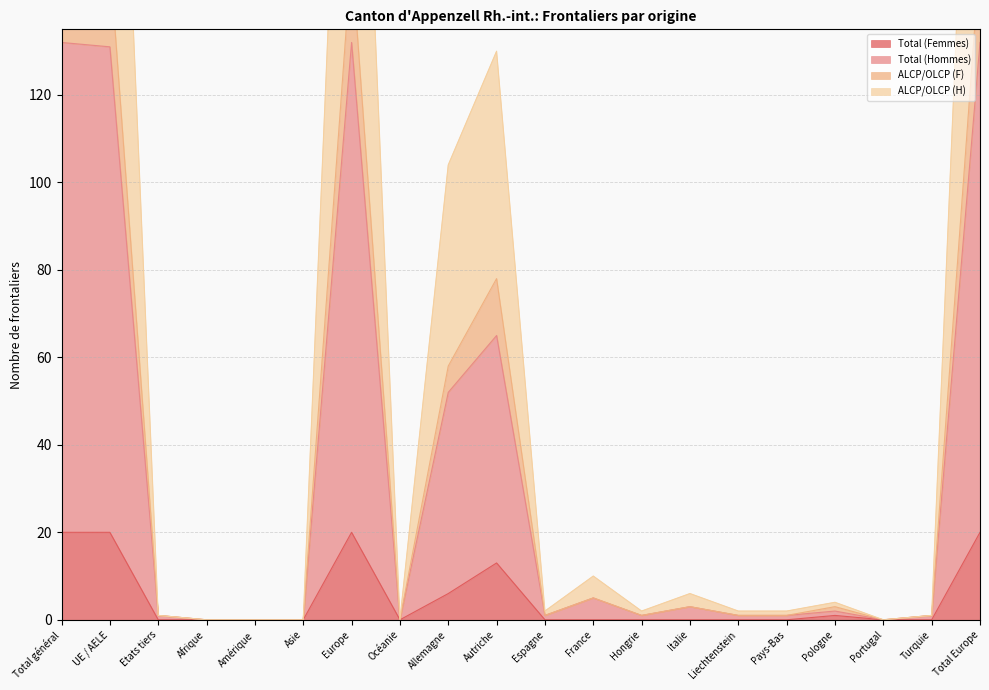

What is the difference between the maximum and minimum values in the Total (Hommes) series?

132